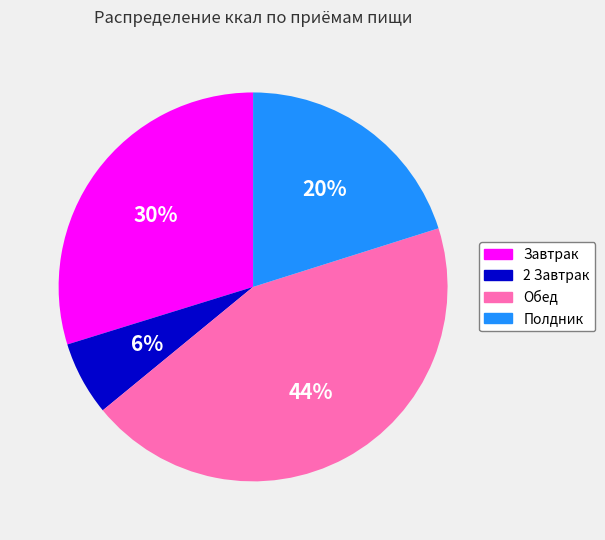

To the nearest percent, what percentage of the pie is Завтрак?

30%